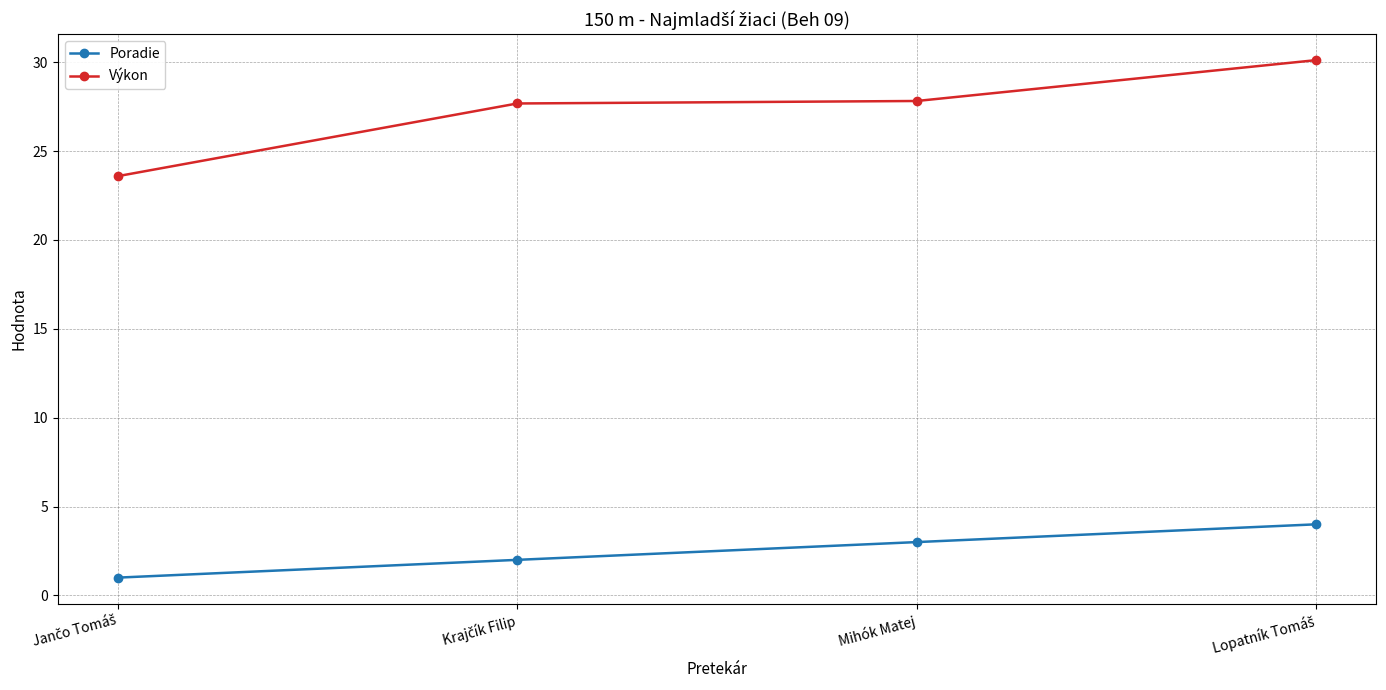

How many lines are shown in the chart?

2